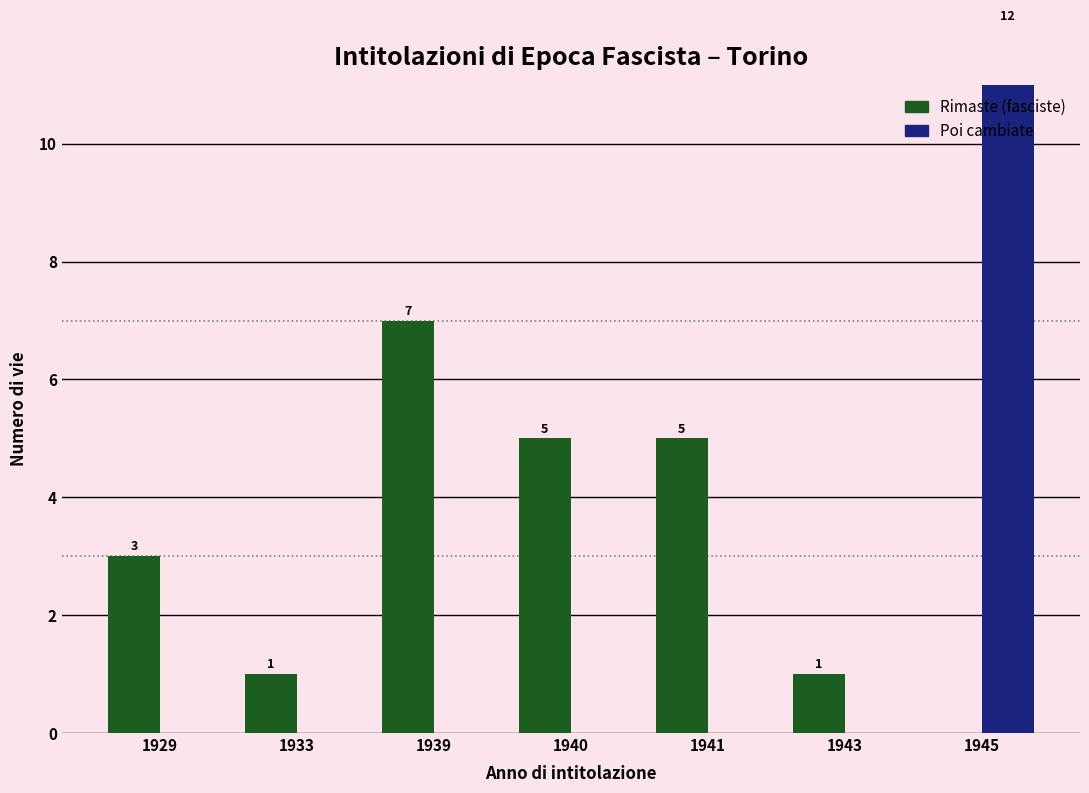

Reading left to right, transcribe all the data shown in this chart.

Rimaste (fasciste): 3	1	7	5	5	1	0
Poi cambiate: 0	0	0	0	0	0	12